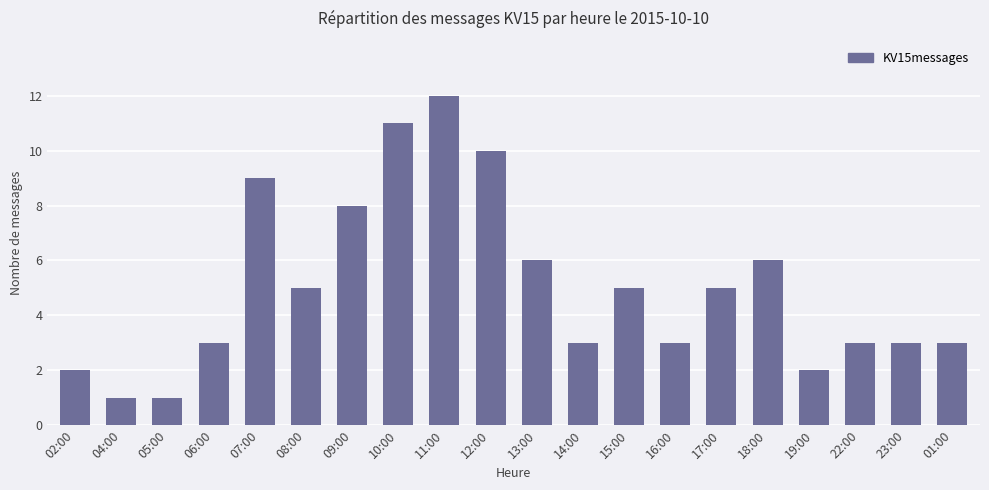

What is the label of the 20th bar from the right?

02:00